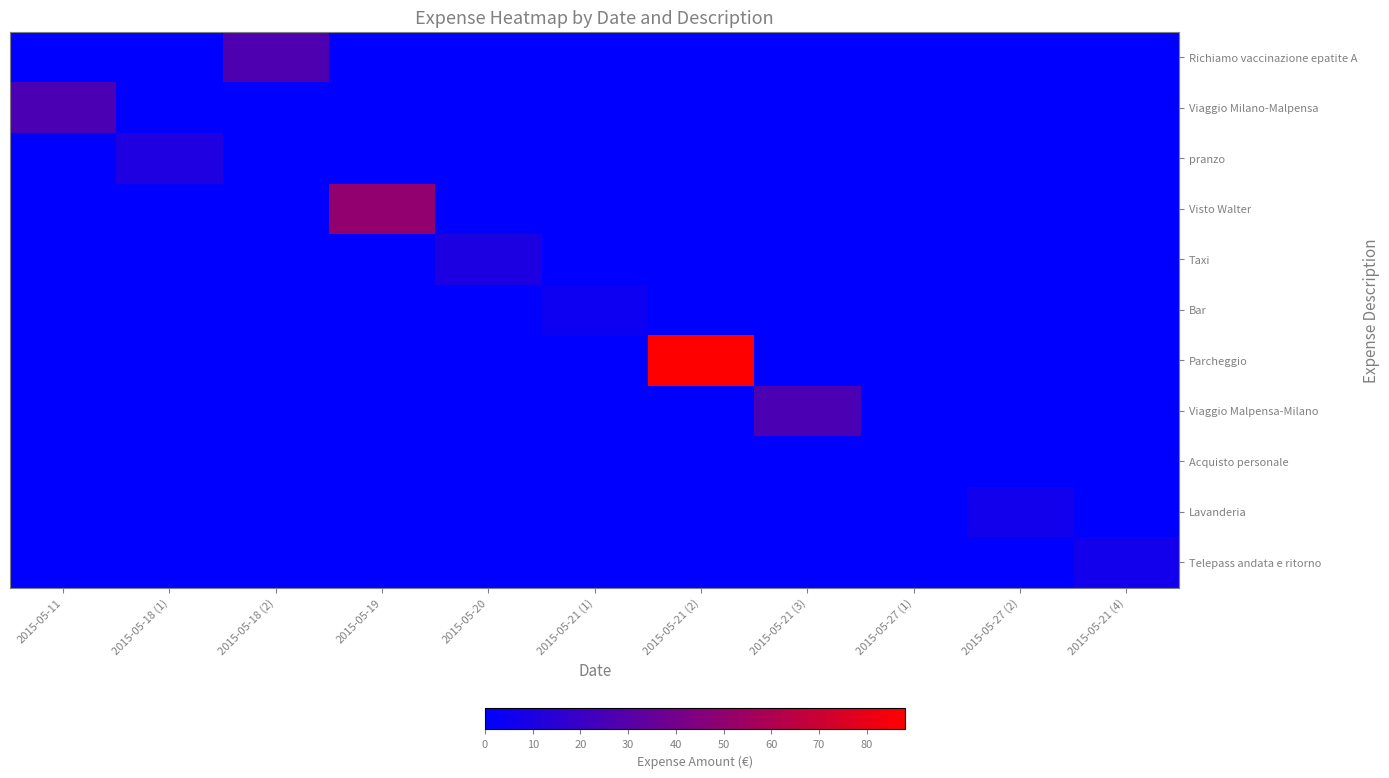

At which category is the sum across all series the highest?

2015-05-21 (2)